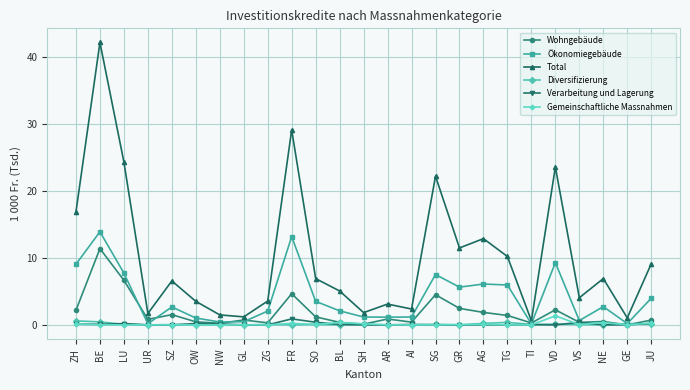

Which category has the highest value across all series?

BE